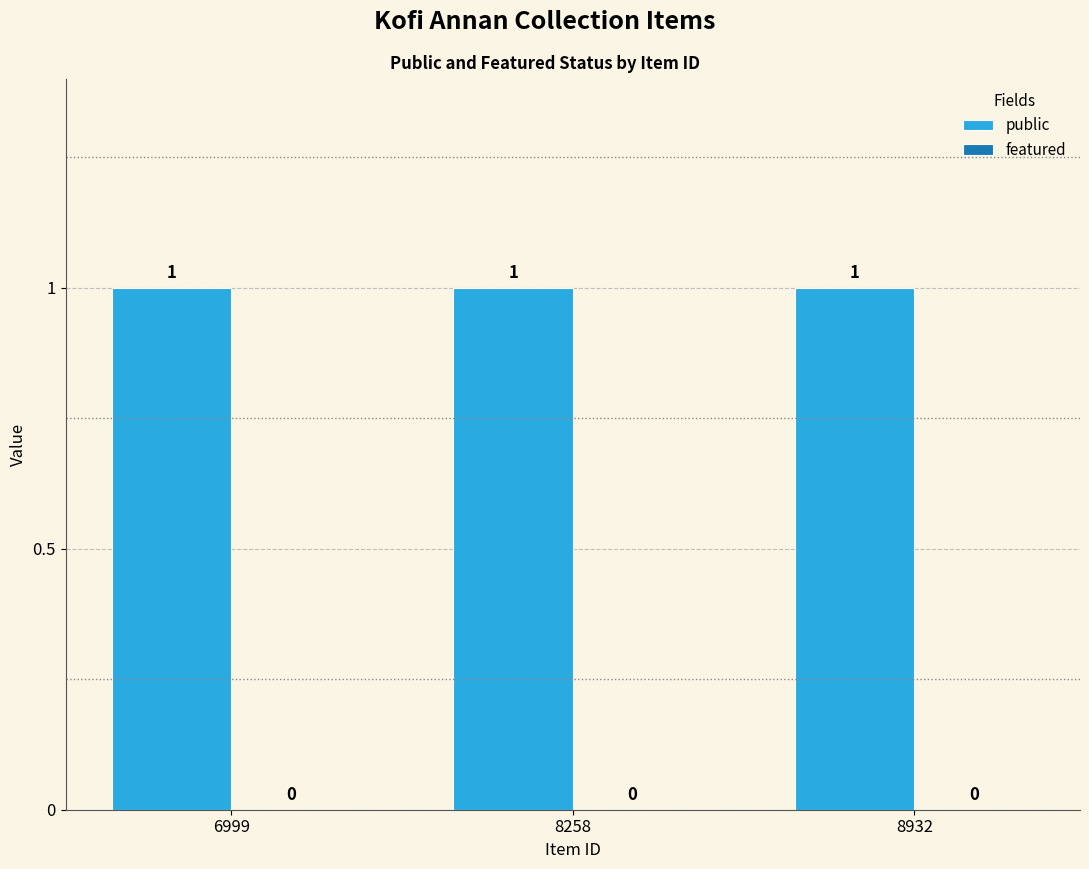

At how many categories does at least one series exceed 0?

3